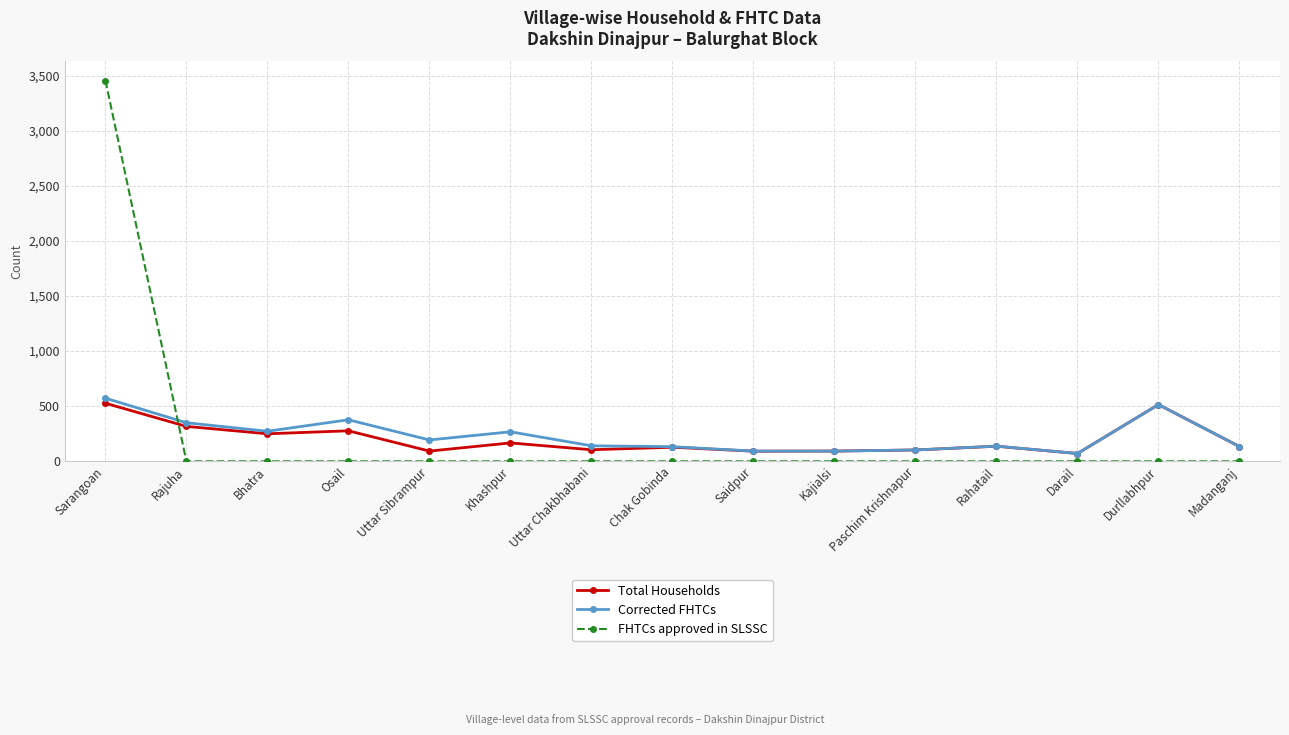

Count the number of categories in the chart.

15